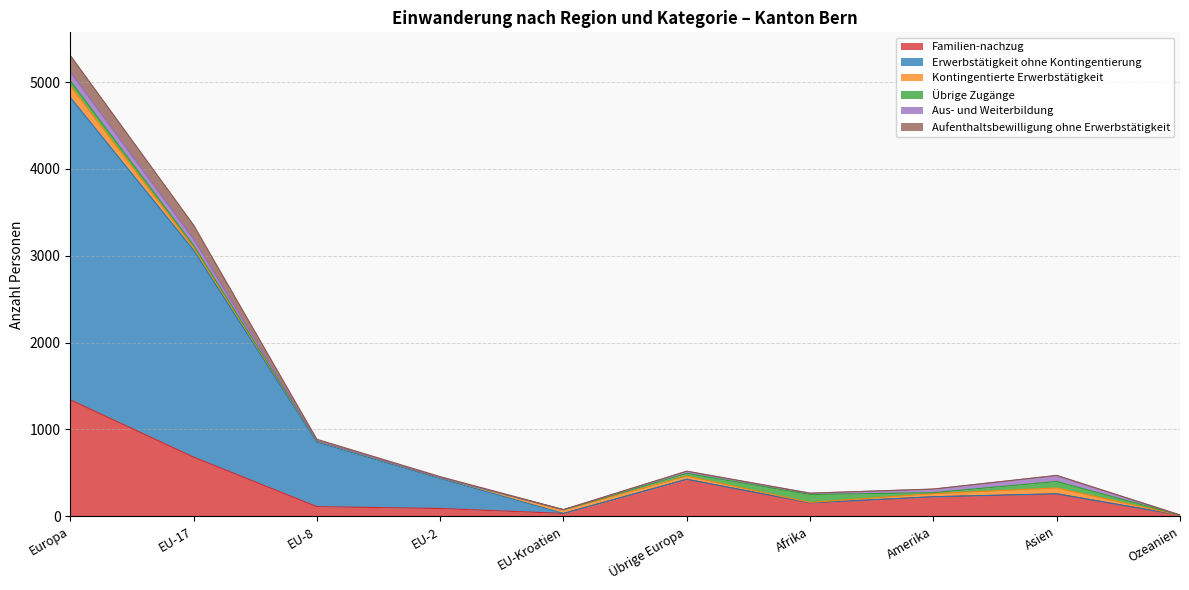

What is the difference between the highest and lowest values at EU-Kroatien?

44